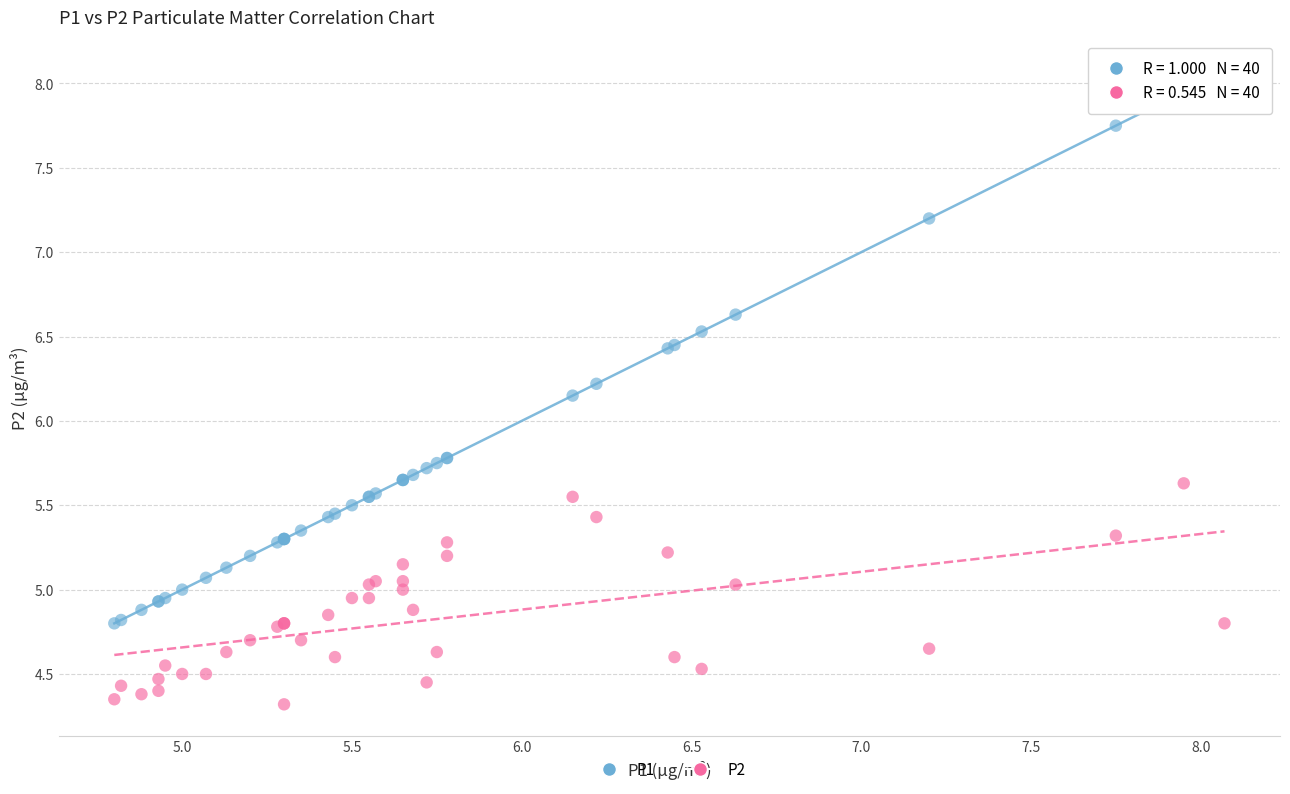

Which series has the widest spread of Y values?

P1